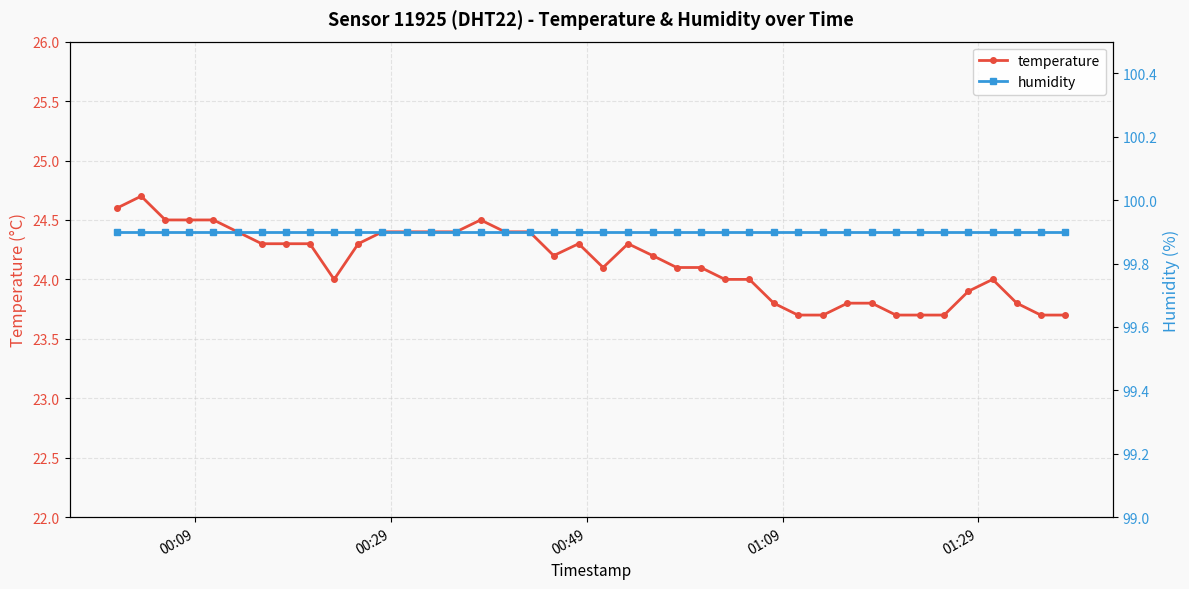

Which series has the largest range (max minus min)?

temperature